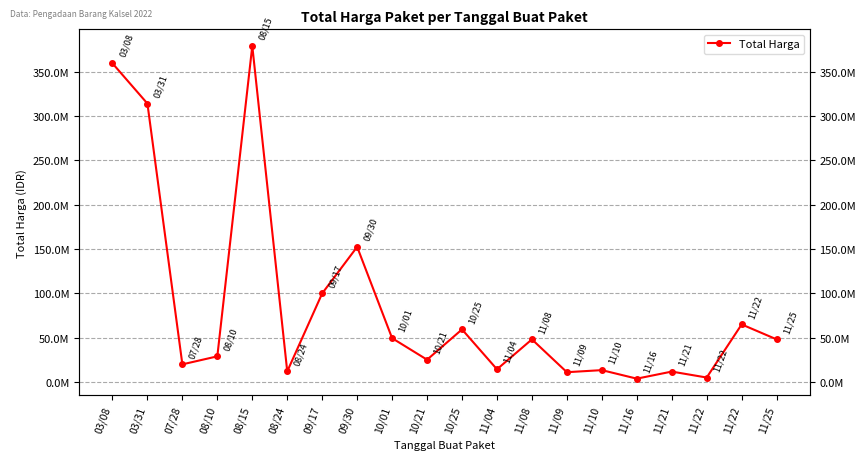

Does the chart display data point markers on the line(s)?

Yes